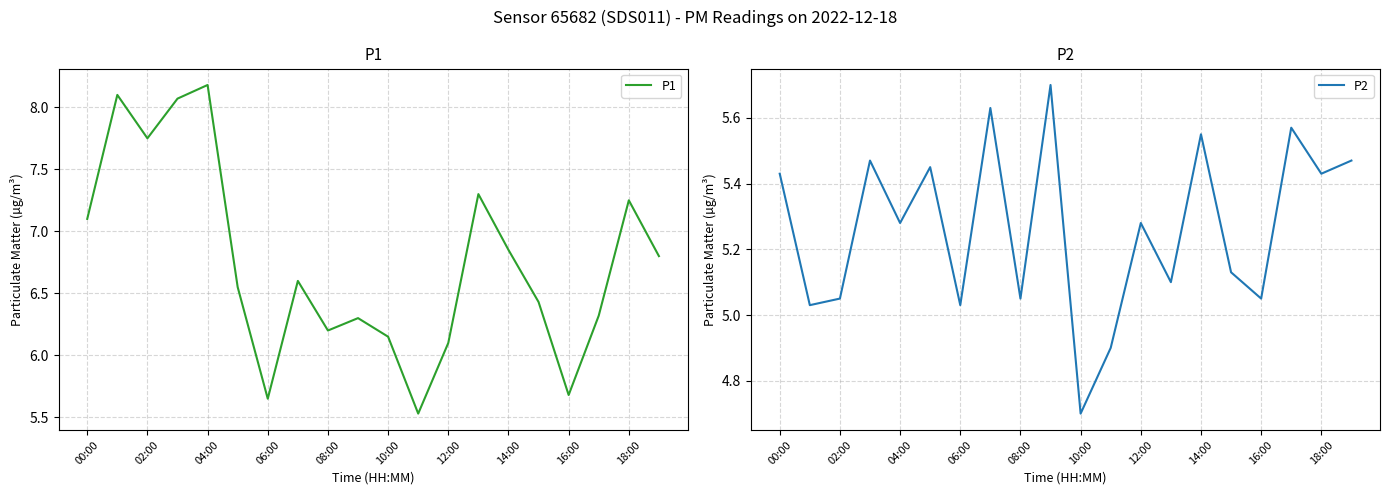

Is it true that P1 equals 8.2 at 04:00?

True